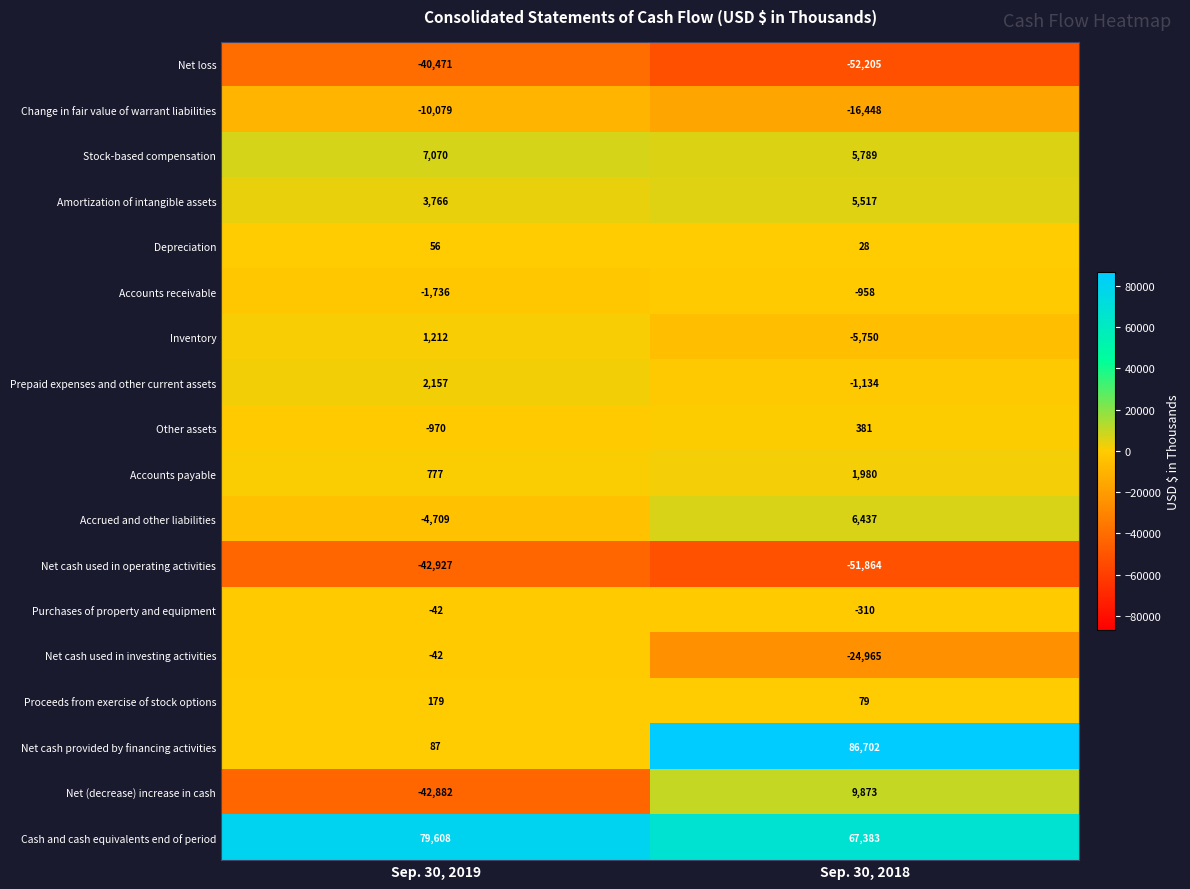

What is the difference between the highest and lowest values at Sep. 30, 2019?

122535